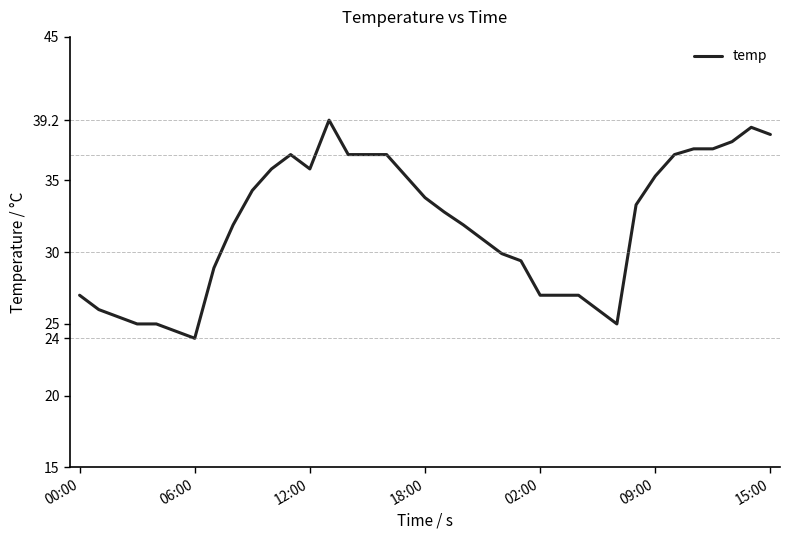

What is the minimum value shown in the chart?

24.0